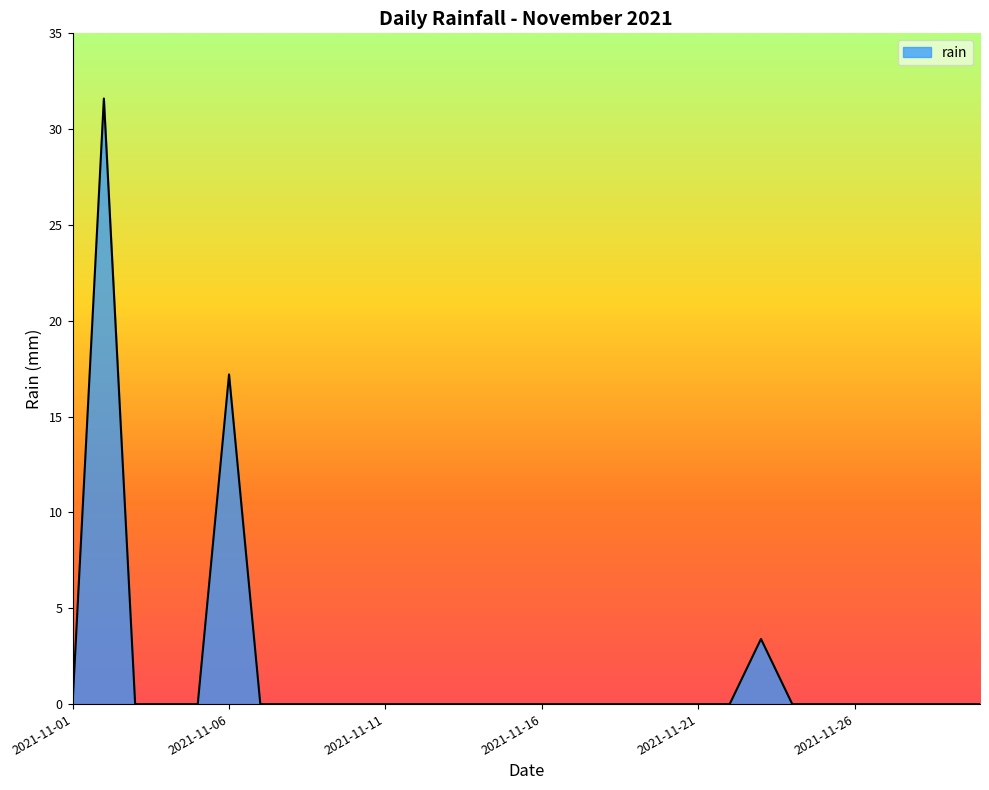

What is the maximum value shown in the chart?

31.6